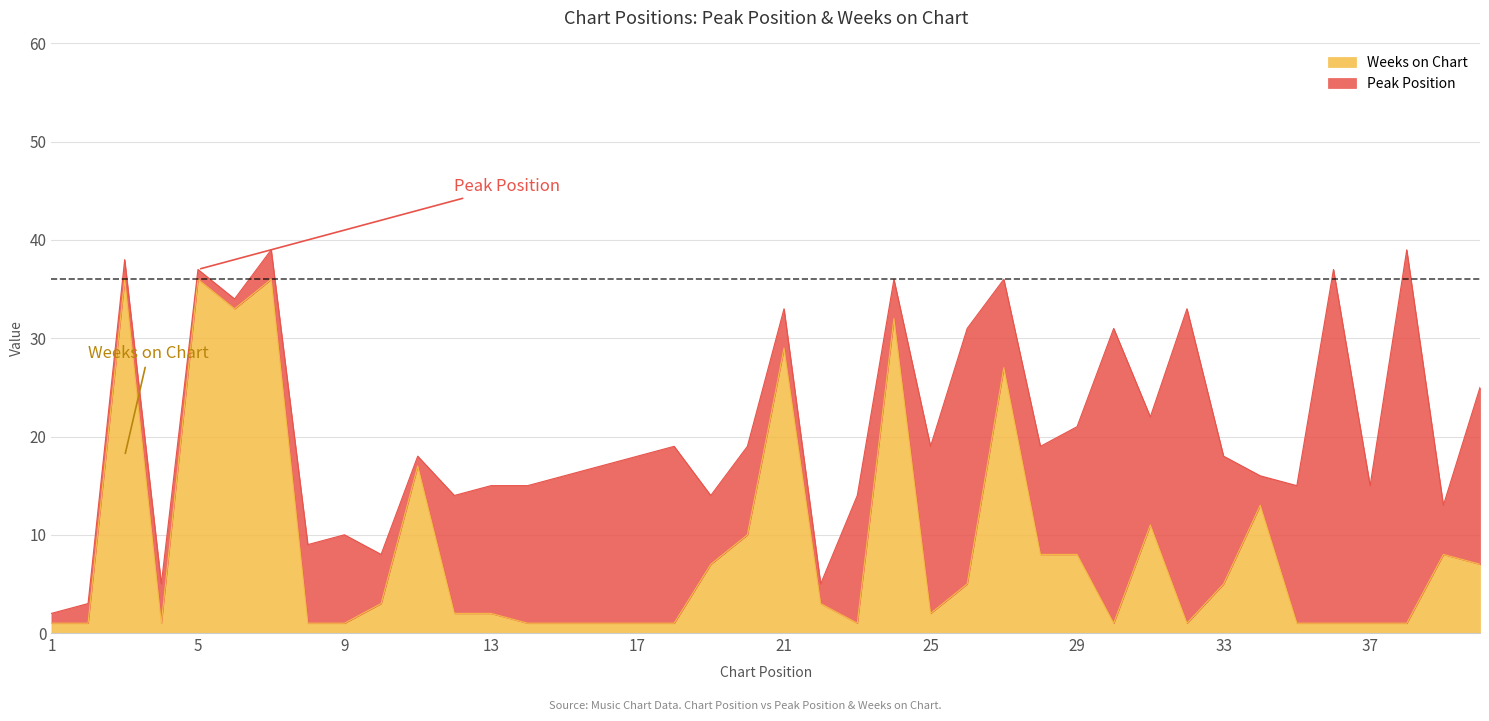

The Weeks on Chart series shows 36 at 5. True or false?

True